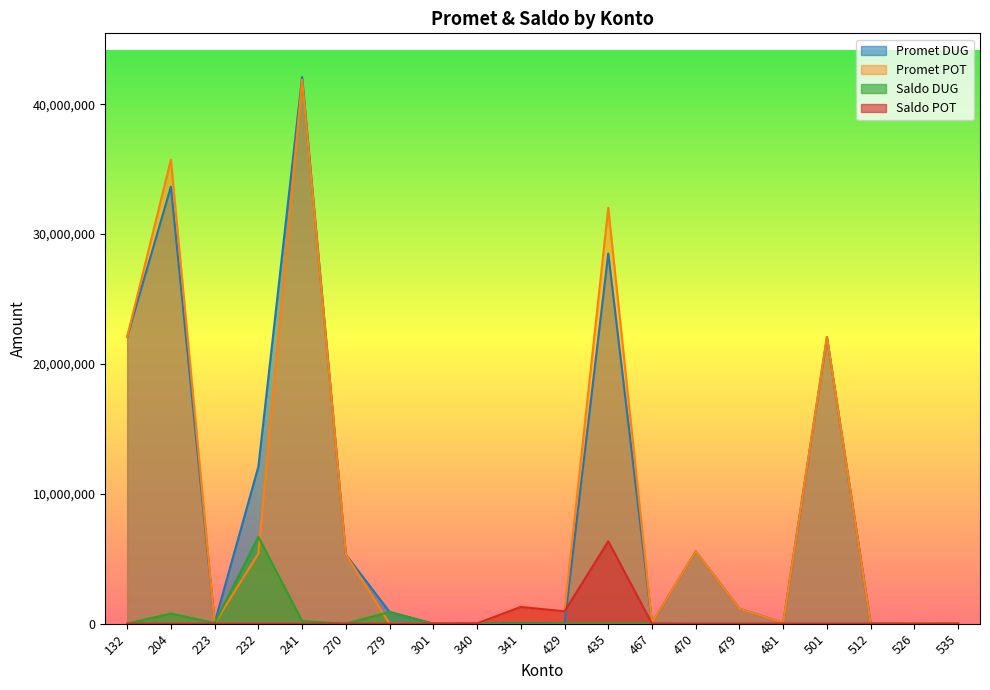

What is the difference between the maximum and minimum values in the Saldo DUG series?

6687320.0